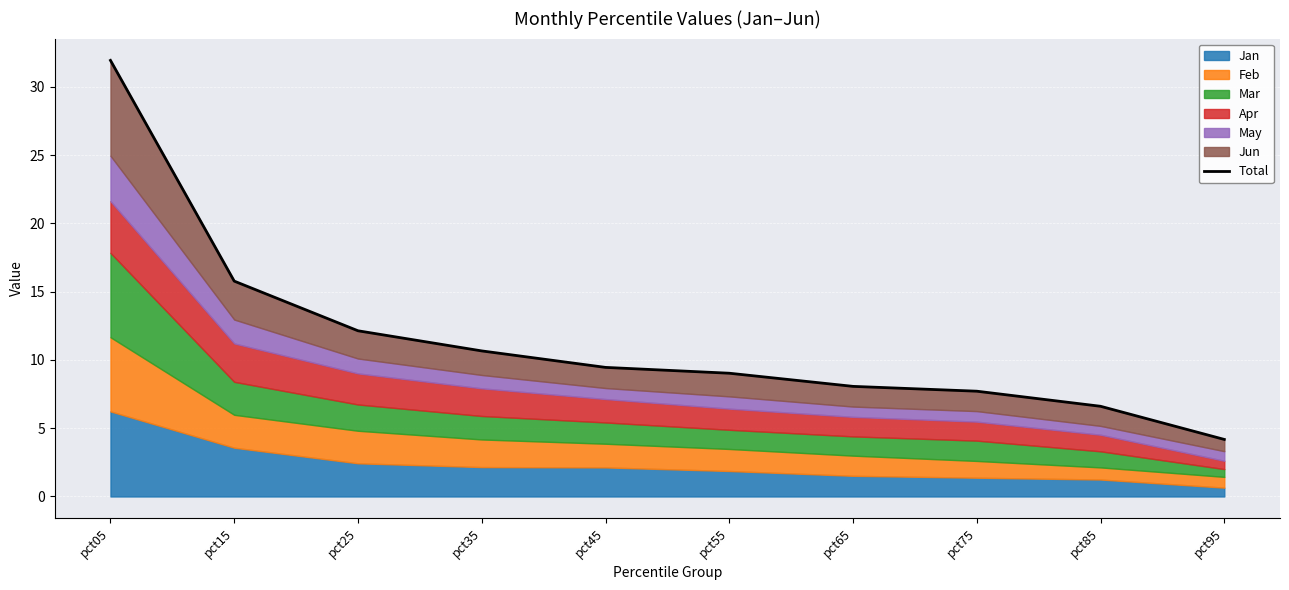

Between pct75 and pct35, which is larger?

pct35